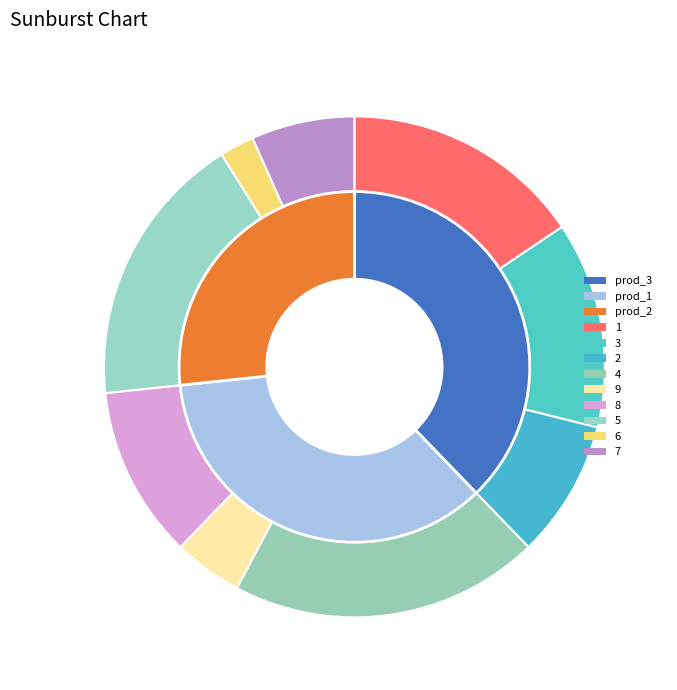

Is it true that 7 is 7% of the pie?

True